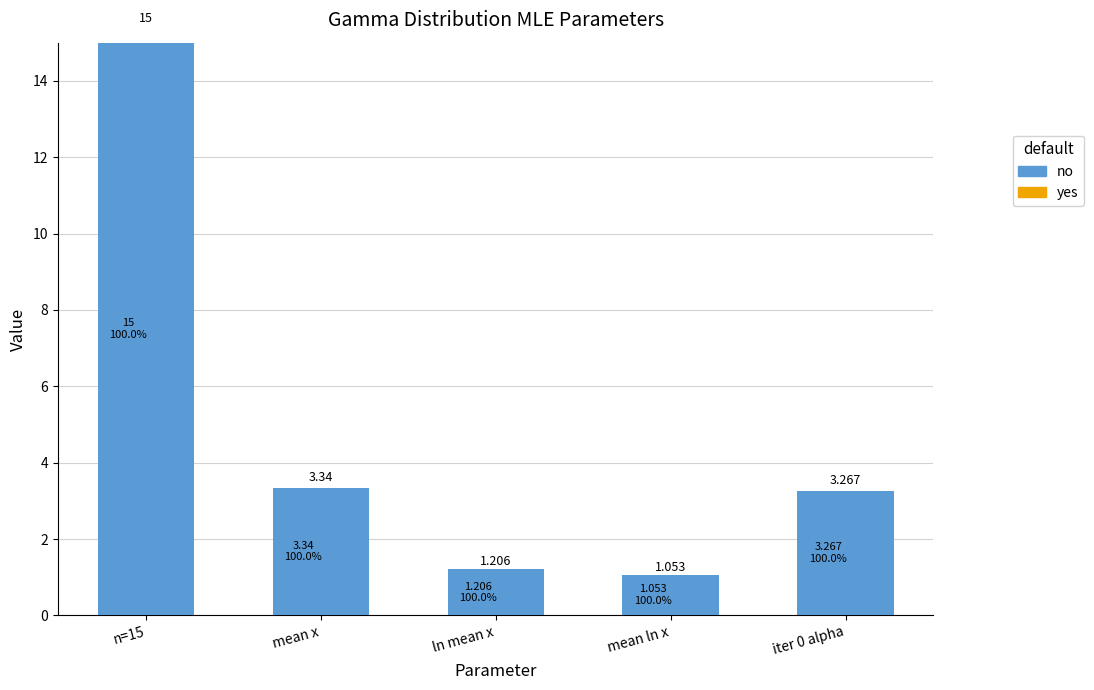

At which label is the value closest to 8?

mean x